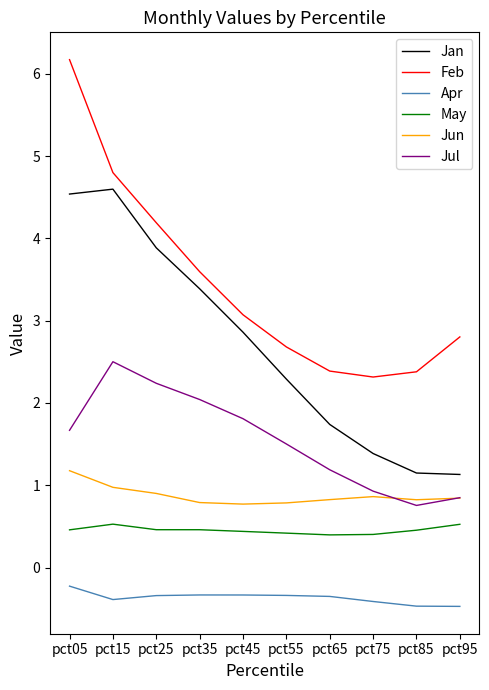

What value does the Jun series have at pct45?

0.8